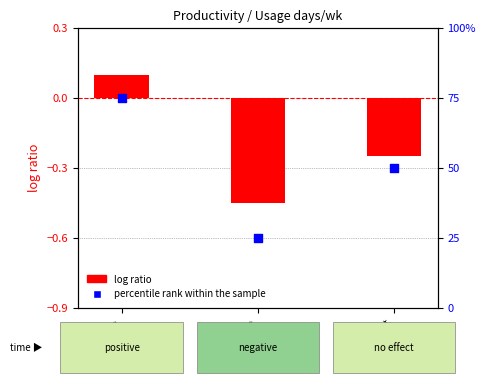

At which category is the sum across all series the highest?

positive